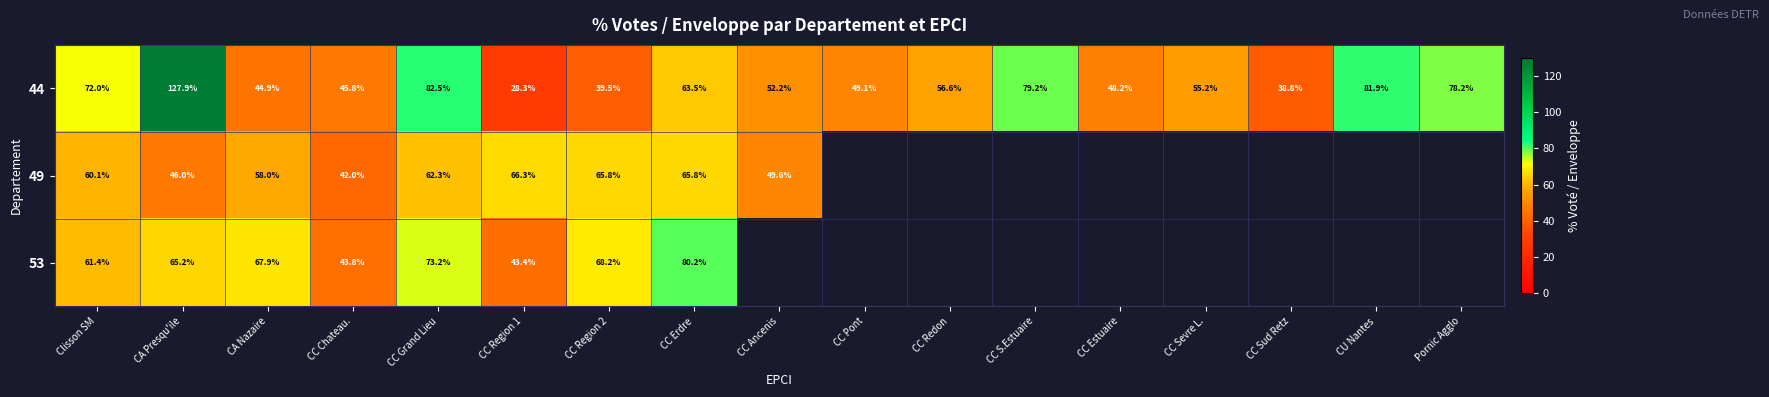

Where does the 44 series first go above 55?

Clisson SM